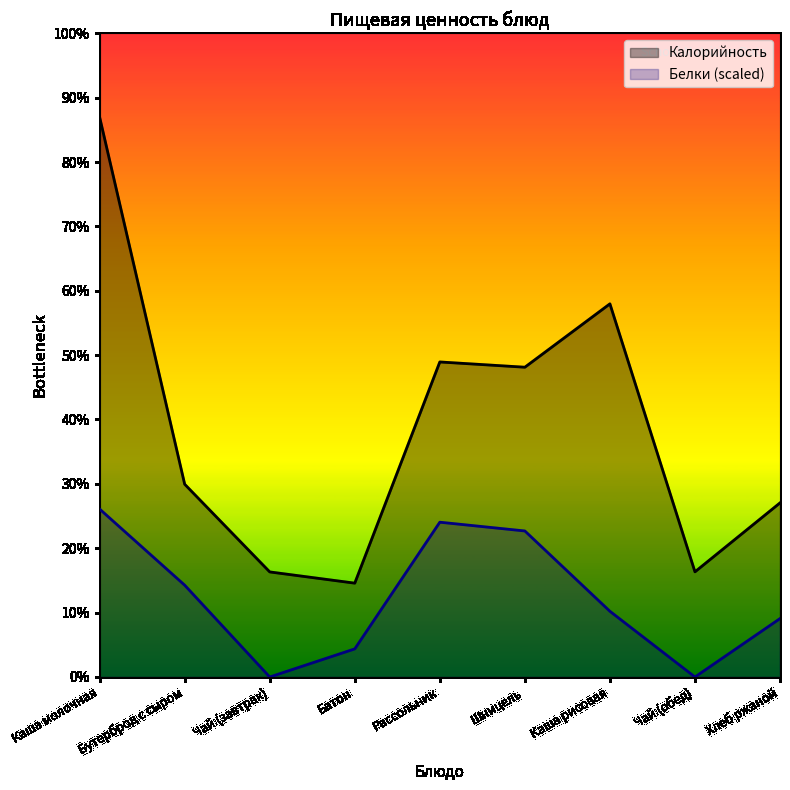

The value of Белки at Чай (обед) is -38.3. True or false?

False